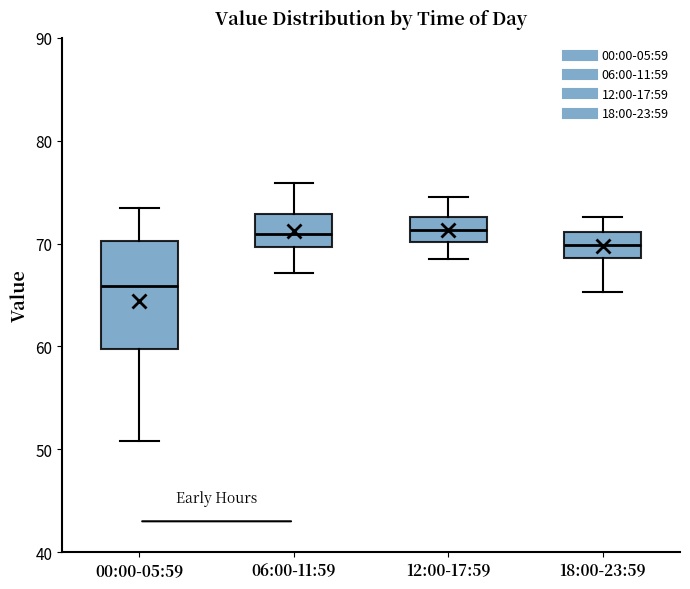

Reading left to right, read every box against the y-axis: the position of its median line, the range the box covers, and the ends of its whiskers. The values are not printed on the chart, so give them approximately, as read against the axis.

00:00-05:59: median 66, box 60 to 70, whiskers 51 to 74
06:00-11:59: median 71, box 70 to 73, whiskers 67 to 76
12:00-17:59: median 71, box 70 to 73, whiskers 69 to 75
18:00-23:59: median 70, box 69 to 71, whiskers 65 to 73